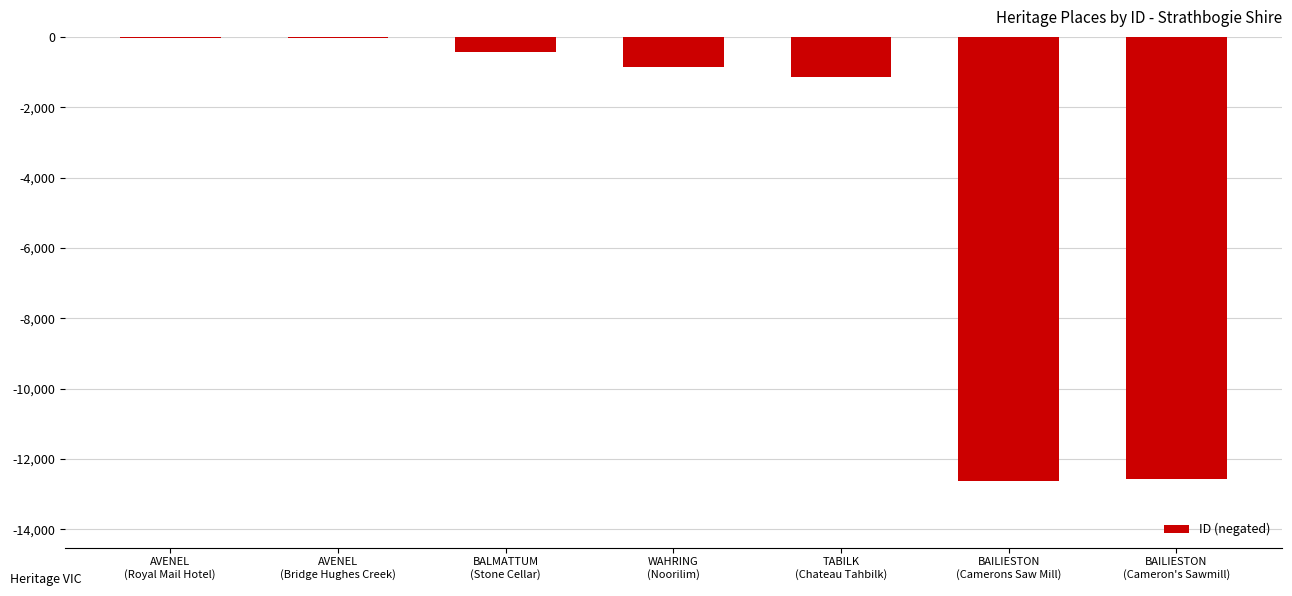

What is the sum of all values?

-27701